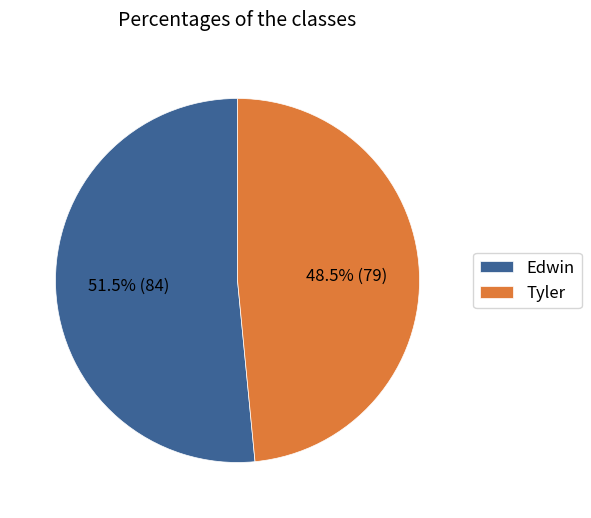

What is the largest slice in the pie chart?

Edwin